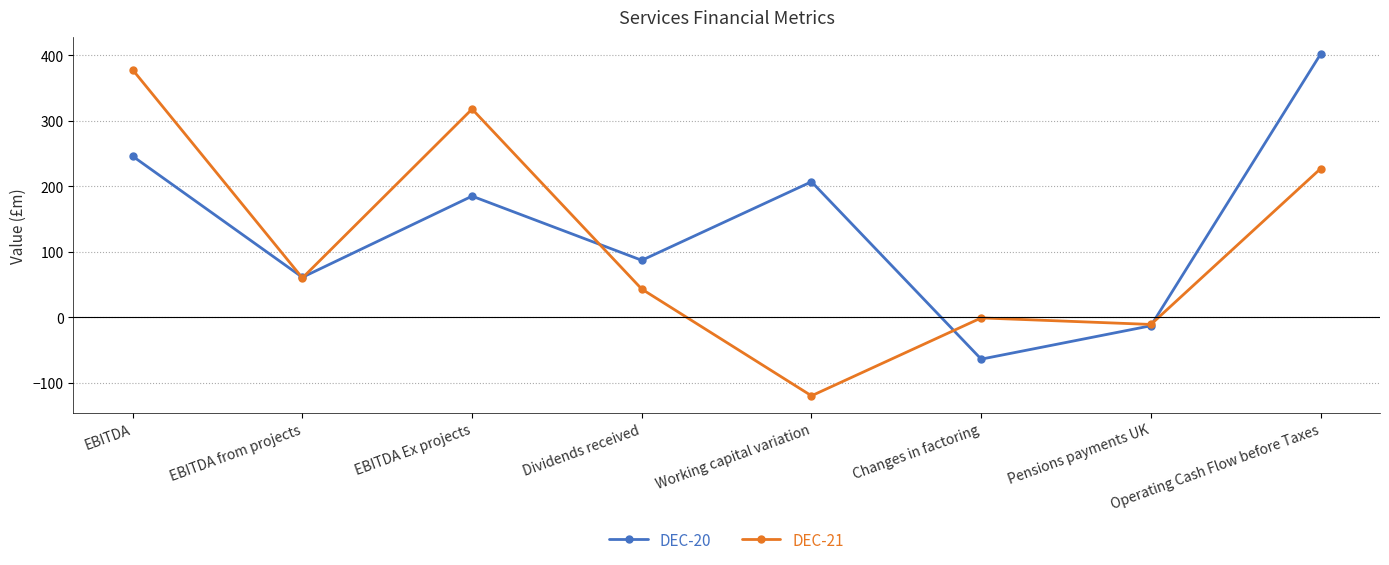

Is it true that DEC-21 equals -1 at Changes in factoring?

True